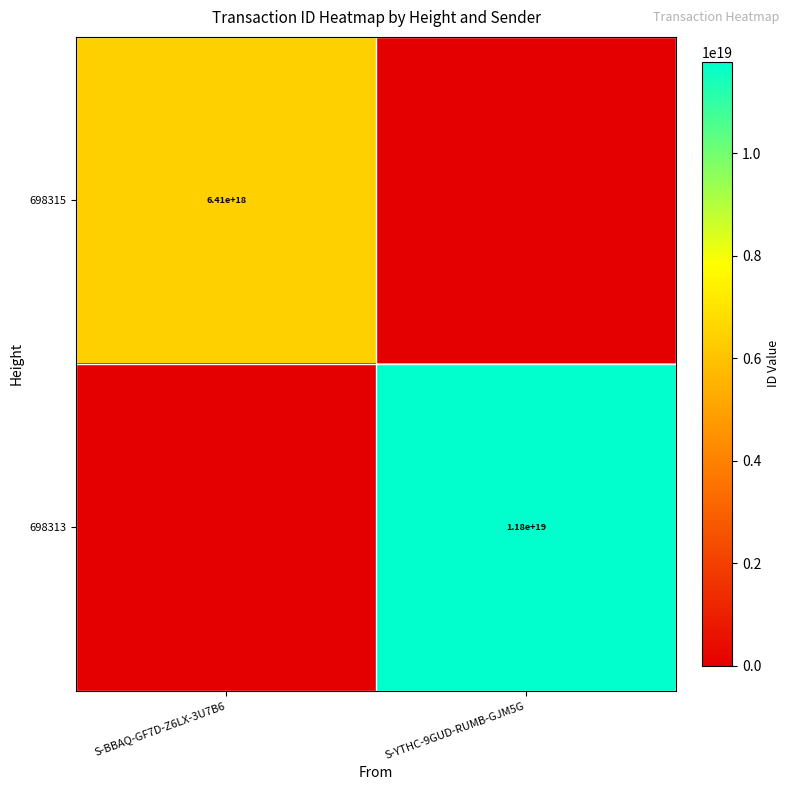

True or false: 698315 has a value of 2942913152846912512 at S-BBAQ-GF7D-Z6LX-3U7B6.

False